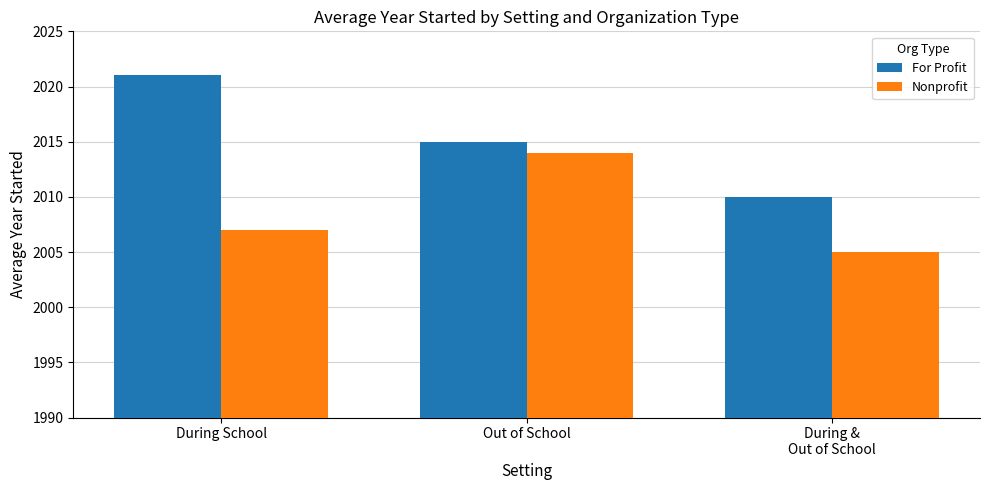

How many Nonprofit values are between 2005 and 2014?

3